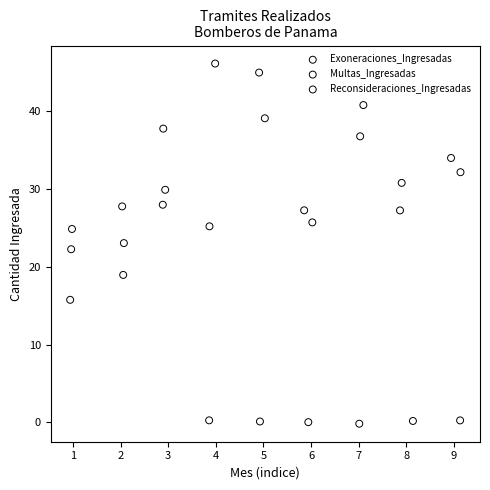

Which series reaches the maximum Y coordinate?

Multas_Ingresadas